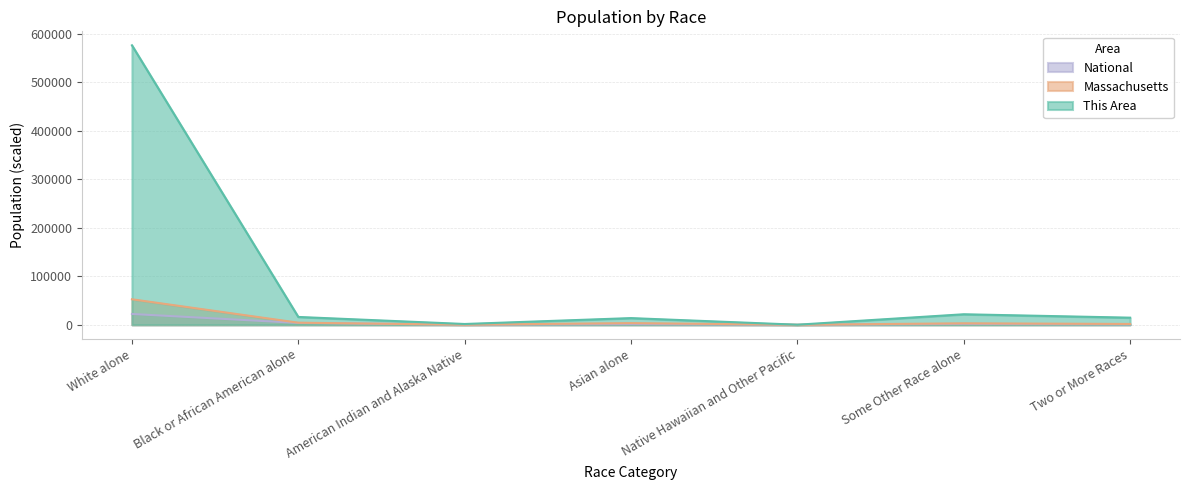

Read the National value at White alone.

22355.3